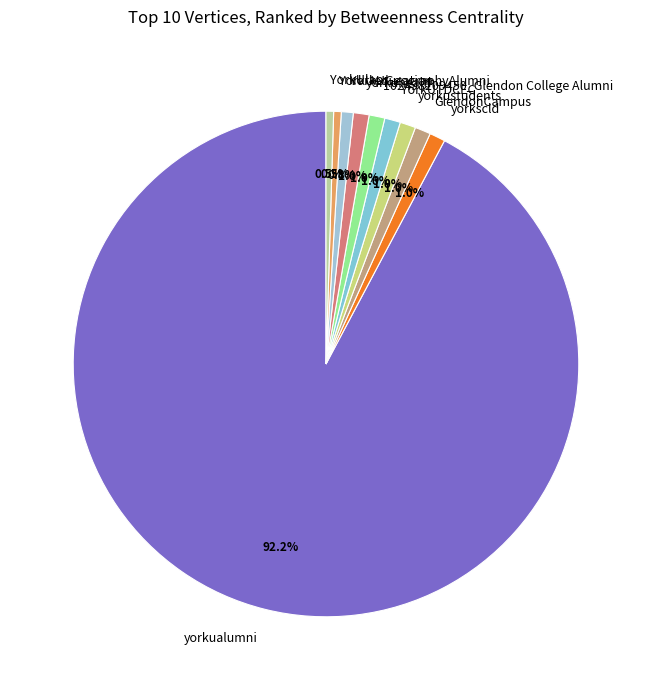

To the nearest percent, what is the combined percentage of yorkualumni and YorkUTDCEC?

93%